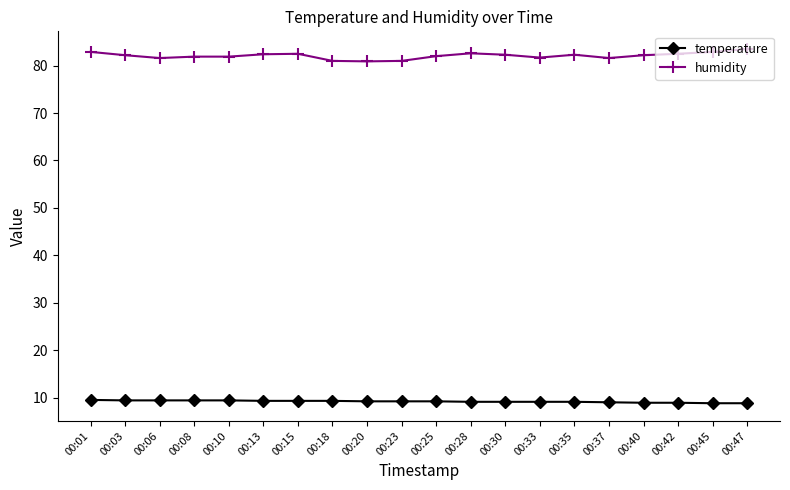

The value of humidity at 00:23 is 81.0. True or false?

True